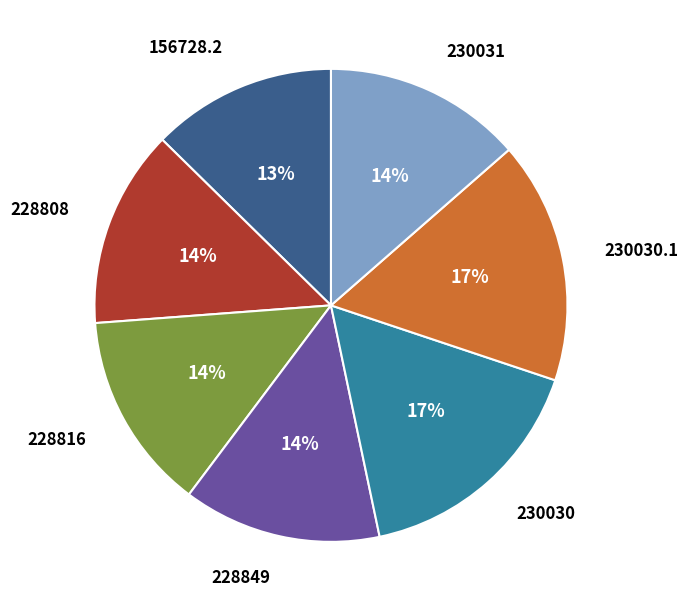

Is there a majority slice in this chart?

No